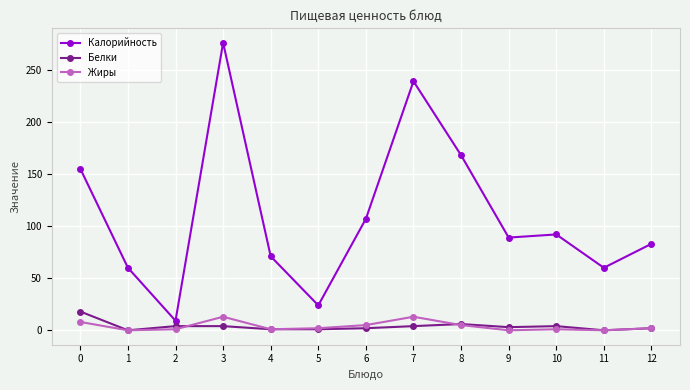

Rank the series by their maximum value, from highest to lowest.

Калорийность, Белки, Жиры